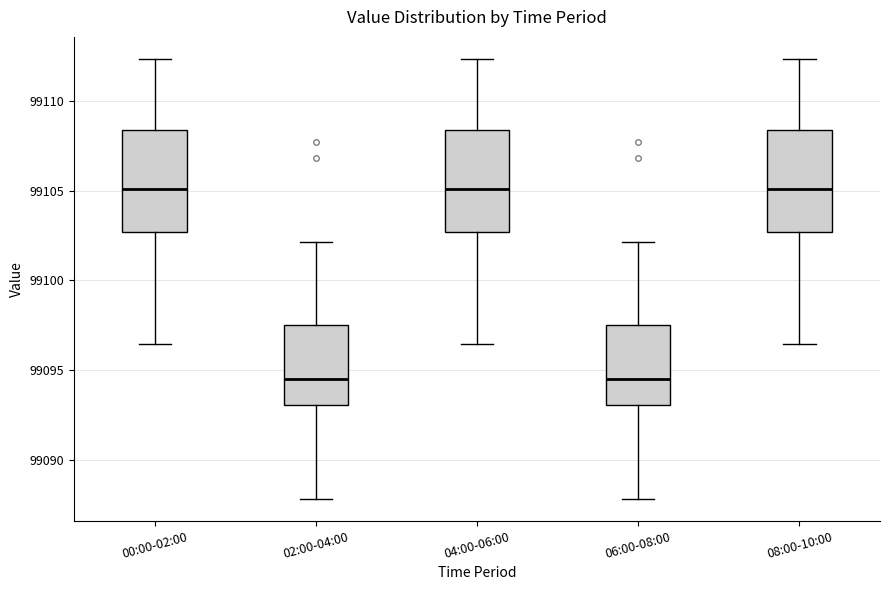

Reading left to right, read every box against the y-axis: the position of its median line, the range the box covers, and the ends of its whiskers. The values are not printed on the chart, so give them approximately, as read against the axis.

00:00-02:00: median 99105.0, box 99102.5 to 99108.5, whiskers 99096.5 to 99112.5
02:00-04:00: median 99094.5, box 99093.0 to 99097.5, whiskers 99088.0 to 99102.0
04:00-06:00: median 99105.0, box 99102.5 to 99108.5, whiskers 99096.5 to 99112.5
06:00-08:00: median 99094.5, box 99093.0 to 99097.5, whiskers 99088.0 to 99102.0
08:00-10:00: median 99105.0, box 99102.5 to 99108.5, whiskers 99096.5 to 99112.5